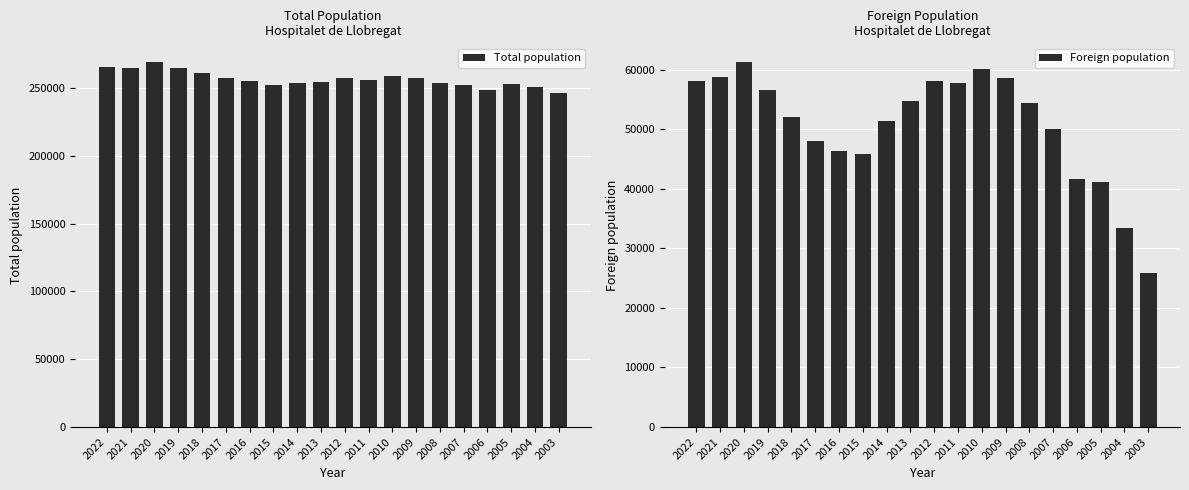

At how many categories does at least one series exceed 29092?

20